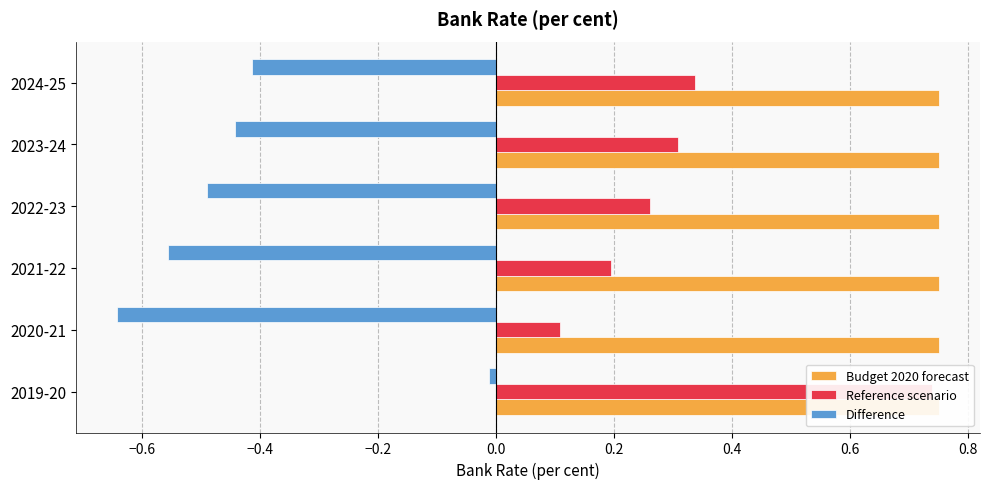

Between −0.8 and −0.4, which series saw the biggest shift?

Reference scenario